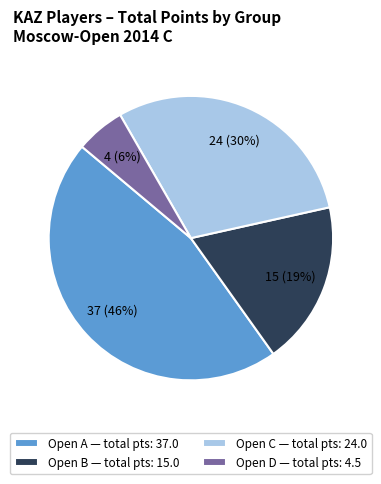

How many slices are in this pie chart?

4